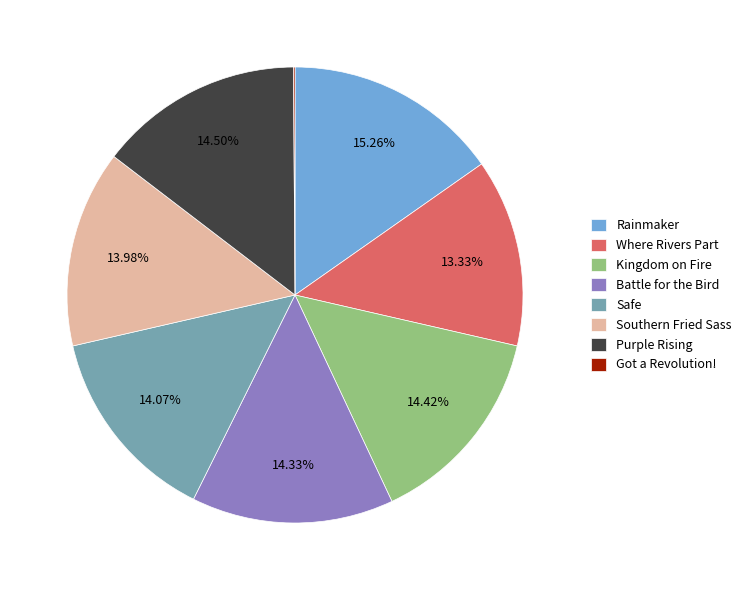

Combined, do Southern Fried Sass and Where Rivers Part account for over 50%?

No